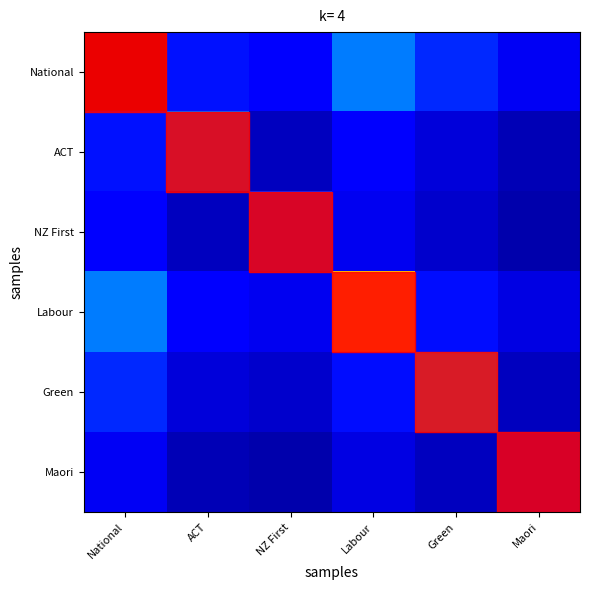

Which series has the widest spread of values?

National